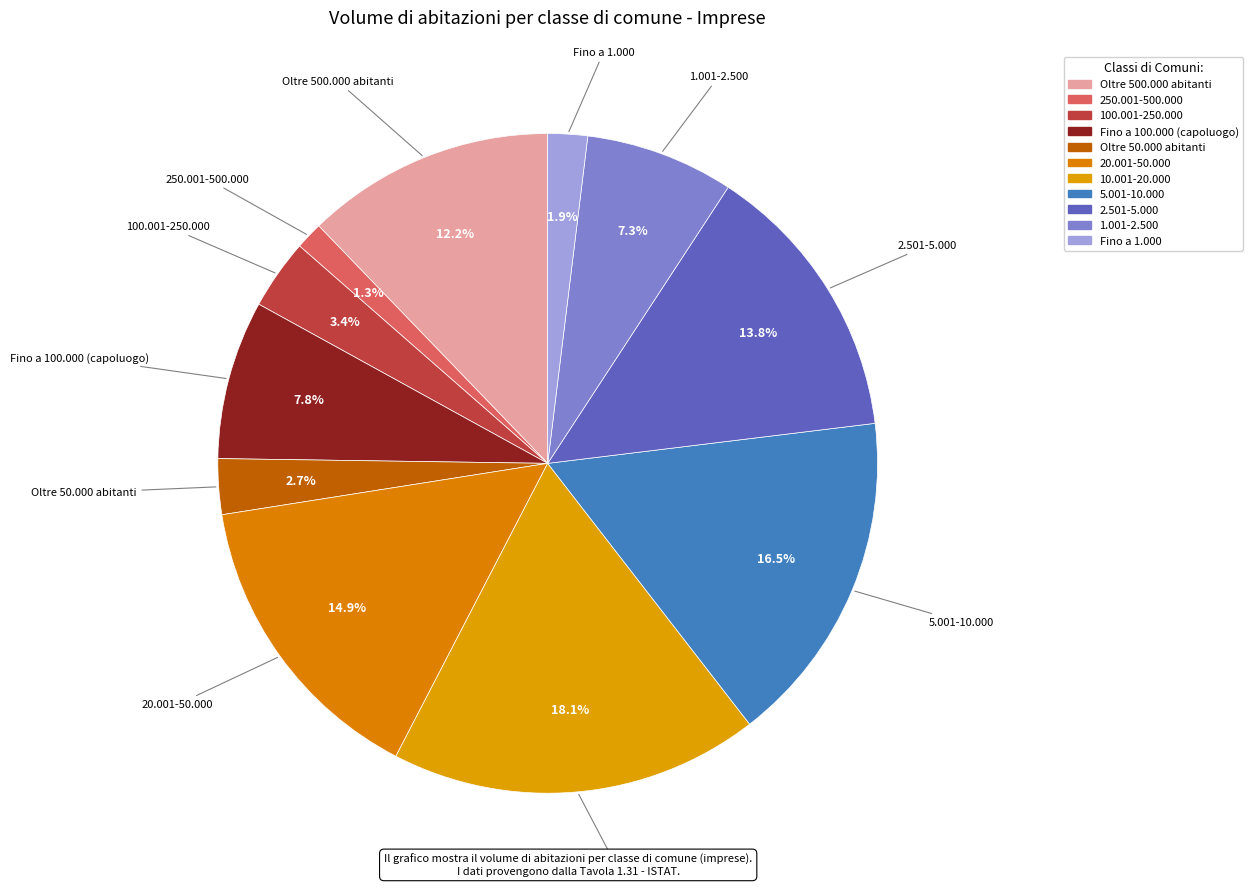

To the nearest percent, what portion does Oltre 50.000 abitanti represent?

3%